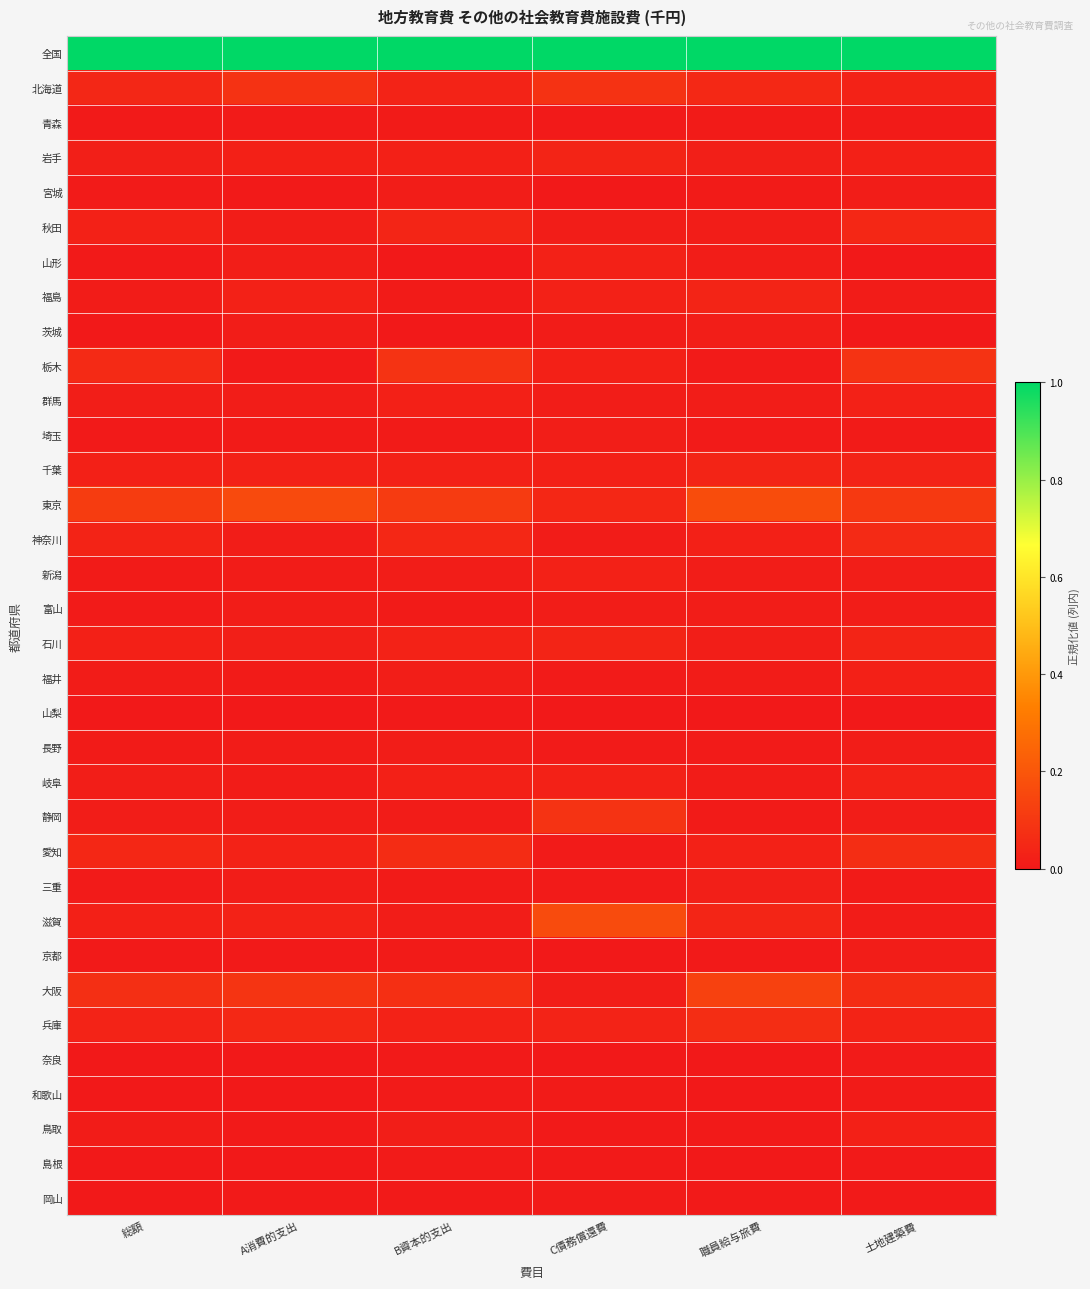

Reading left to right, list all the values displayed in this chart.

全国: 総額=1.0	A消費的支出=1.0	B資本的支出=1.0	C債務償還費=1.0	職員給与旅費=1.0	土地建築費=1.0
北海道: 総額=0.0	A消費的支出=0.1	B資本的支出=0.0	C債務償還費=0.1	職員給与旅費=0.0	土地建築費=0.0
青森: 総額=0.0	A消費的支出=0.0	B資本的支出=0.0	C債務償還費=0.0	職員給与旅費=0.0	土地建築費=0.0
岩手: 総額=0.0	A消費的支出=0.0	B資本的支出=0.0	C債務償還費=0.0	職員給与旅費=0.0	土地建築費=0.0
宮城: 総額=0.0	A消費的支出=0.0	B資本的支出=0.0	C債務償還費=0.0	職員給与旅費=0.0	土地建築費=0.0
秋田: 総額=0.0	A消費的支出=0.0	B資本的支出=0.0	C債務償還費=0.0	職員給与旅費=0.0	土地建築費=0.0
山形: 総額=0.0	A消費的支出=0.0	B資本的支出=0.0	C債務償還費=0.0	職員給与旅費=0.0	土地建築費=0.0
福島: 総額=0.0	A消費的支出=0.0	B資本的支出=0.0	C債務償還費=0.0	職員給与旅費=0.0	土地建築費=0.0
茨城: 総額=0.0	A消費的支出=0.0	B資本的支出=0.0	C債務償還費=0.0	職員給与旅費=0.0	土地建築費=0.0
栃木: 総額=0.1	A消費的支出=0.0	B資本的支出=0.1	C債務償還費=0.0	職員給与旅費=0.0	土地建築費=0.1
群馬: 総額=0.0	A消費的支出=0.0	B資本的支出=0.0	C債務償還費=0.0	職員給与旅費=0.0	土地建築費=0.0
埼玉: 総額=0.0	A消費的支出=0.0	B資本的支出=0.0	C債務償還費=0.0	職員給与旅費=0.0	土地建築費=0.0
千葉: 総額=0.0	A消費的支出=0.0	B資本的支出=0.0	C債務償還費=0.0	職員給与旅費=0.0	土地建築費=0.0
東京: 総額=0.1	A消費的支出=0.2	B資本的支出=0.1	C債務償還費=0.0	職員給与旅費=0.2	土地建築費=0.1
神奈川: 総額=0.0	A消費的支出=0.0	B資本的支出=0.0	C債務償還費=0.0	職員給与旅費=0.0	土地建築費=0.1
新潟: 総額=0.0	A消費的支出=0.0	B資本的支出=0.0	C債務償還費=0.0	職員給与旅費=0.0	土地建築費=0.0
富山: 総額=0.0	A消費的支出=0.0	B資本的支出=0.0	C債務償還費=0.0	職員給与旅費=0.0	土地建築費=0.0
石川: 総額=0.0	A消費的支出=0.0	B資本的支出=0.0	C債務償還費=0.0	職員給与旅費=0.0	土地建築費=0.0
福井: 総額=0.0	A消費的支出=0.0	B資本的支出=0.0	C債務償還費=0.0	職員給与旅費=0.0	土地建築費=0.0
山梨: 総額=0.0	A消費的支出=0.0	B資本的支出=0.0	C債務償還費=0.0	職員給与旅費=0.0	土地建築費=0.0
長野: 総額=0.0	A消費的支出=0.0	B資本的支出=0.0	C債務償還費=0.0	職員給与旅費=0.0	土地建築費=0.0
岐阜: 総額=0.0	A消費的支出=0.0	B資本的支出=0.0	C債務償還費=0.0	職員給与旅費=0.0	土地建築費=0.0
静岡: 総額=0.0	A消費的支出=0.0	B資本的支出=0.0	C債務償還費=0.1	職員給与旅費=0.0	土地建築費=0.0
愛知: 総額=0.0	A消費的支出=0.0	B資本的支出=0.1	C債務償還費=0.0	職員給与旅費=0.0	土地建築費=0.1
三重: 総額=0.0	A消費的支出=0.0	B資本的支出=0.0	C債務償還費=0.0	職員給与旅費=0.0	土地建築費=0.0
滋賀: 総額=0.0	A消費的支出=0.0	B資本的支出=0.0	C債務償還費=0.2	職員給与旅費=0.0	土地建築費=0.0
京都: 総額=0.0	A消費的支出=0.0	B資本的支出=0.0	C債務償還費=0.0	職員給与旅費=0.0	土地建築費=0.0
大阪: 総額=0.1	A消費的支出=0.1	B資本的支出=0.1	C債務償還費=0.0	職員給与旅費=0.1	土地建築費=0.1
兵庫: 総額=0.0	A消費的支出=0.0	B資本的支出=0.0	C債務償還費=0.0	職員給与旅費=0.1	土地建築費=0.0
奈良: 総額=0.0	A消費的支出=0.0	B資本的支出=0.0	C債務償還費=0.0	職員給与旅費=0.0	土地建築費=0.0
和歌山: 総額=0.0	A消費的支出=0.0	B資本的支出=0.0	C債務償還費=0.0	職員給与旅費=0.0	土地建築費=0.0
鳥取: 総額=0.0	A消費的支出=0.0	B資本的支出=0.0	C債務償還費=0.0	職員給与旅費=0.0	土地建築費=0.0
島根: 総額=0.0	A消費的支出=0.0	B資本的支出=0.0	C債務償還費=0.0	職員給与旅費=0.0	土地建築費=0.0
岡山: 総額=0.0	A消費的支出=0.0	B資本的支出=0.0	C債務償還費=0.0	職員給与旅費=0.0	土地建築費=0.0